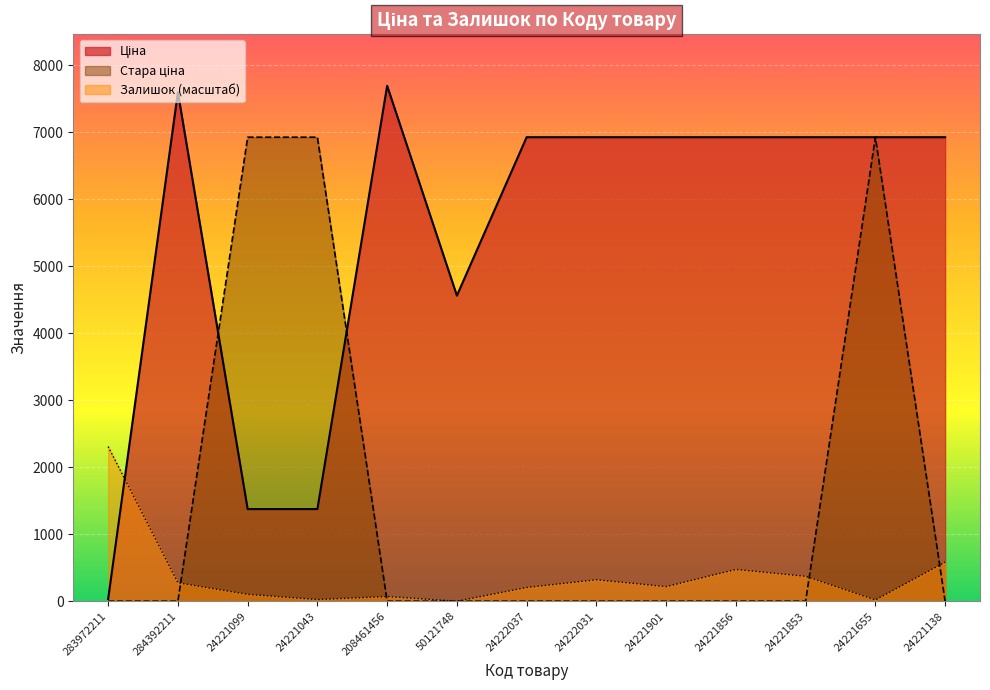

Which series has the largest range (max minus min)?

Ціна